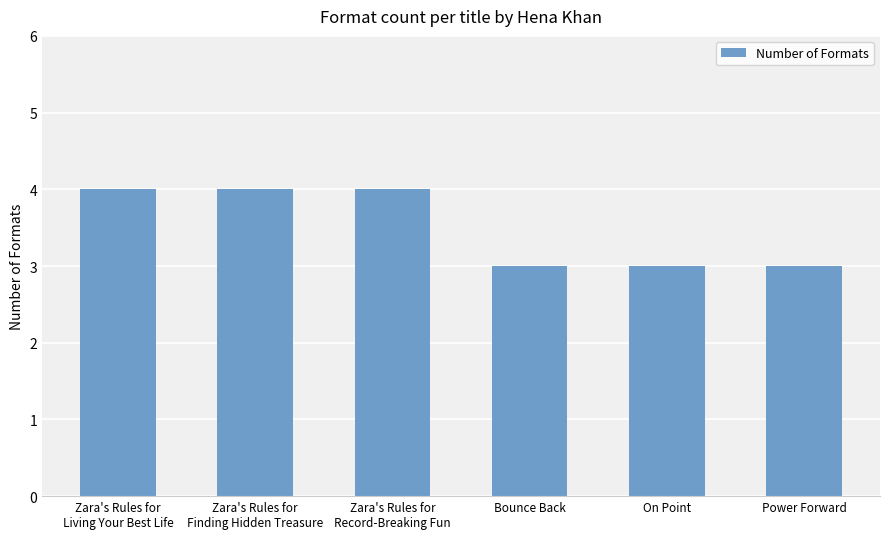

The value at Zara's Rules for
Finding Hidden Treasure is 4. True or false?

True